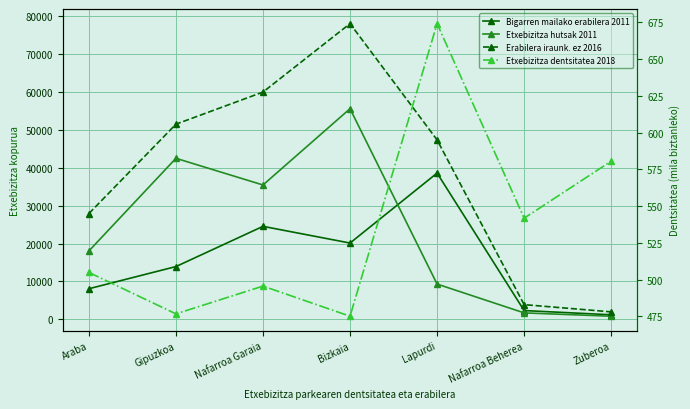

How many data points does each series have?

7